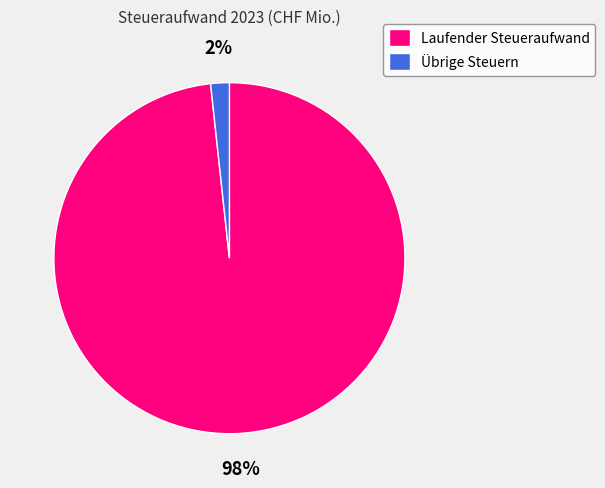

Which slice is the largest?

Laufender Steueraufwand